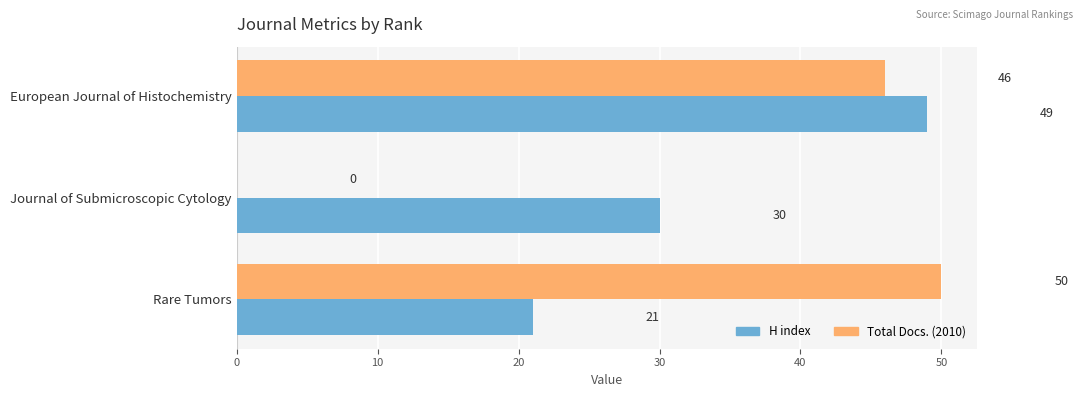

How many data points does each series have?

3